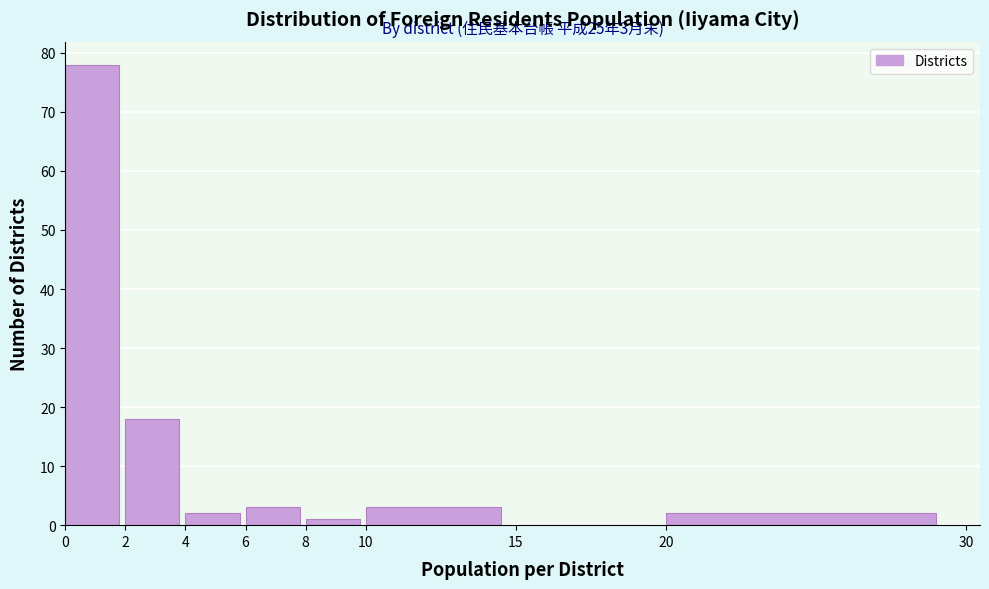

Over which range of the x-axis is the bar tallest?

0 to 2